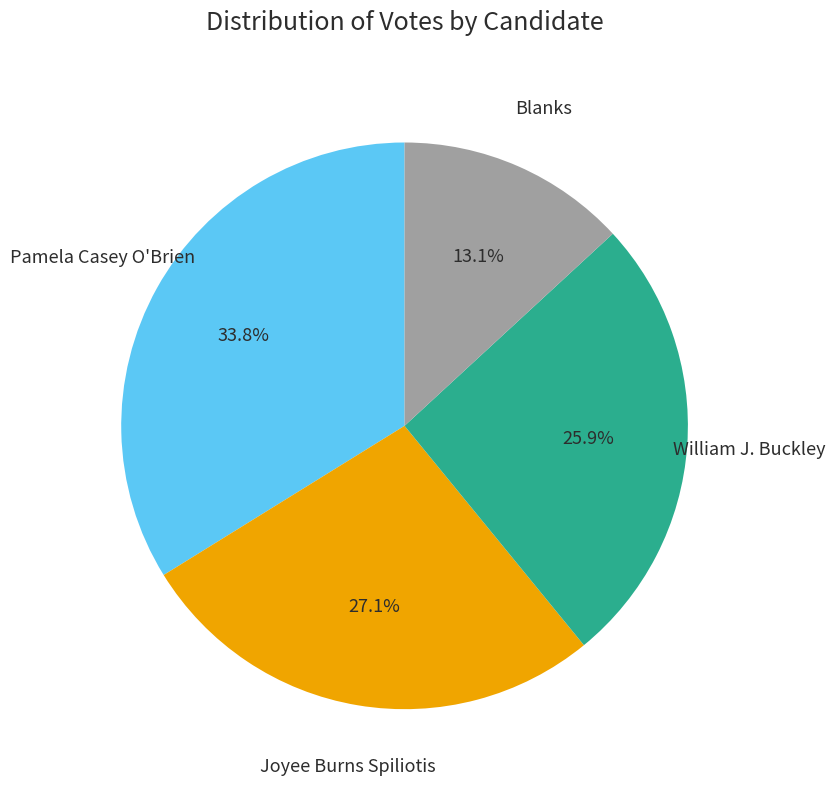

Is there any slice that represents more than half of the pie?

No